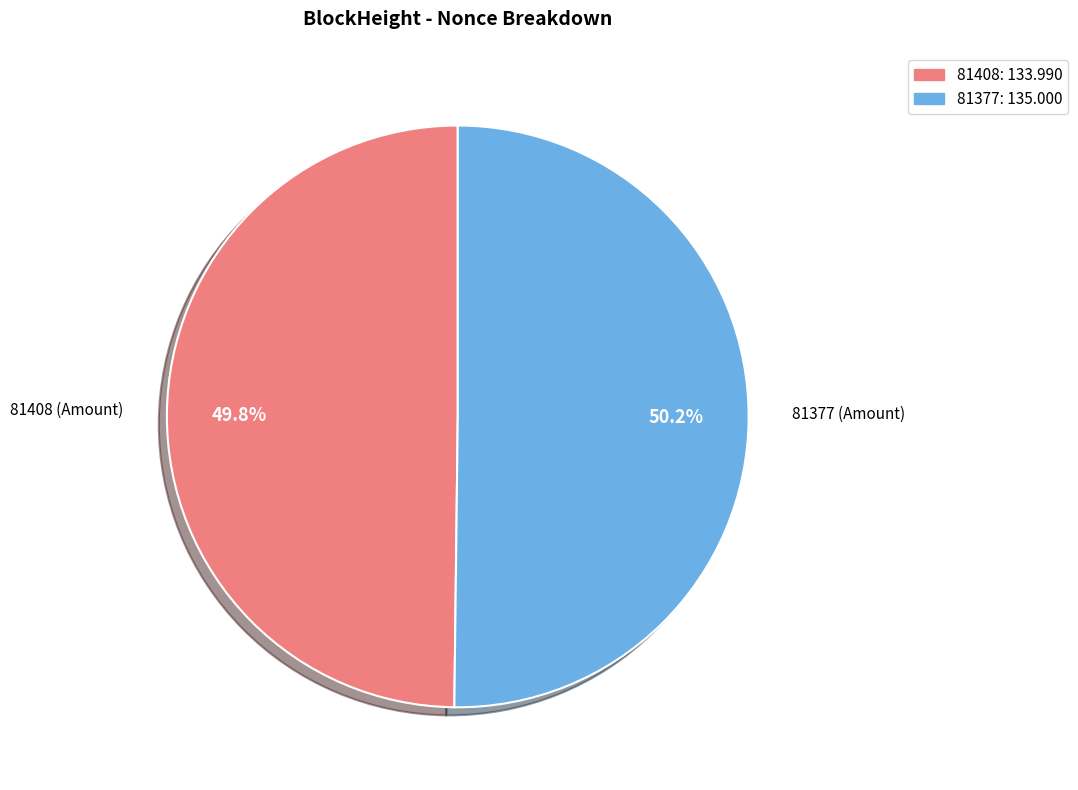

Is there any slice that represents more than half of the pie?

Yes